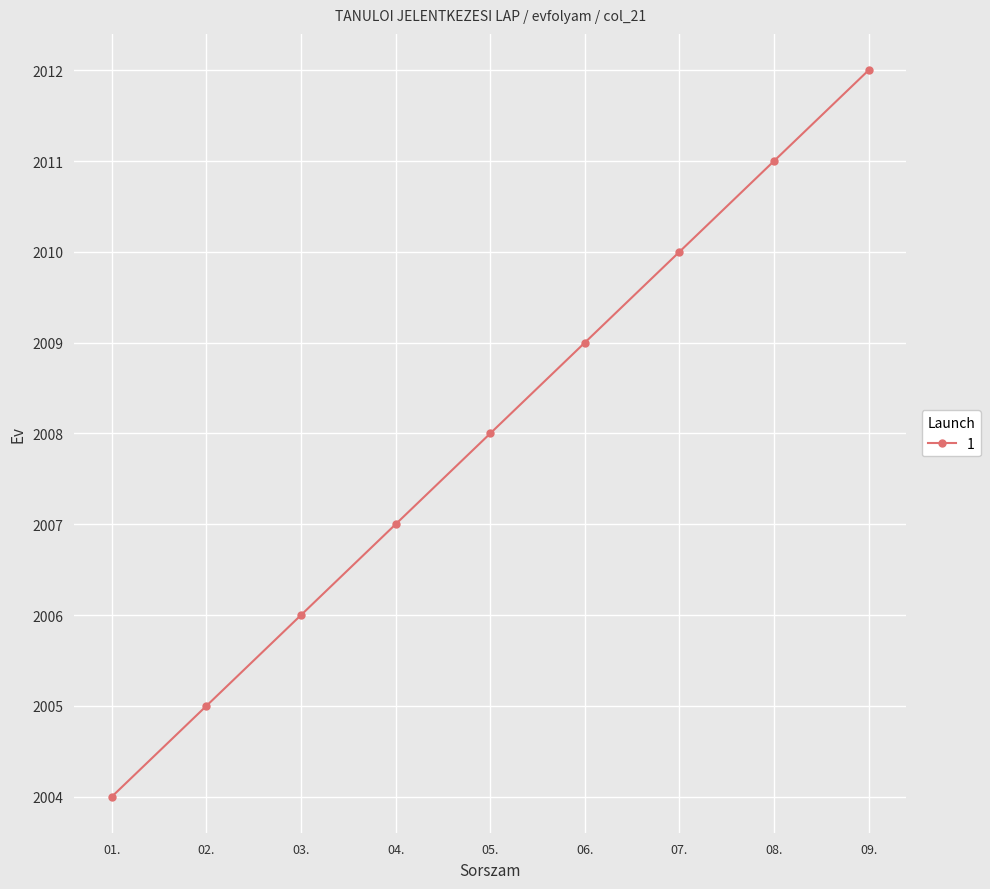

Read the value at 03..

2006